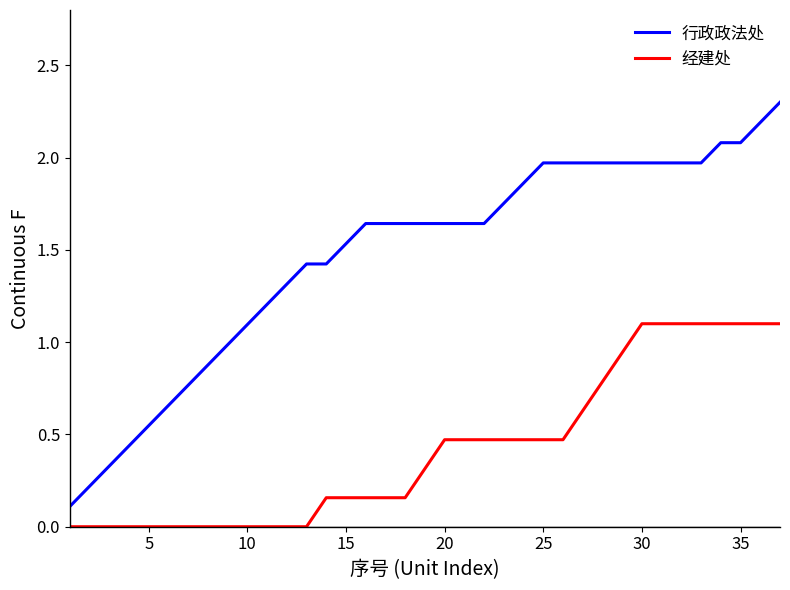

How many categories are shown in the chart?

37